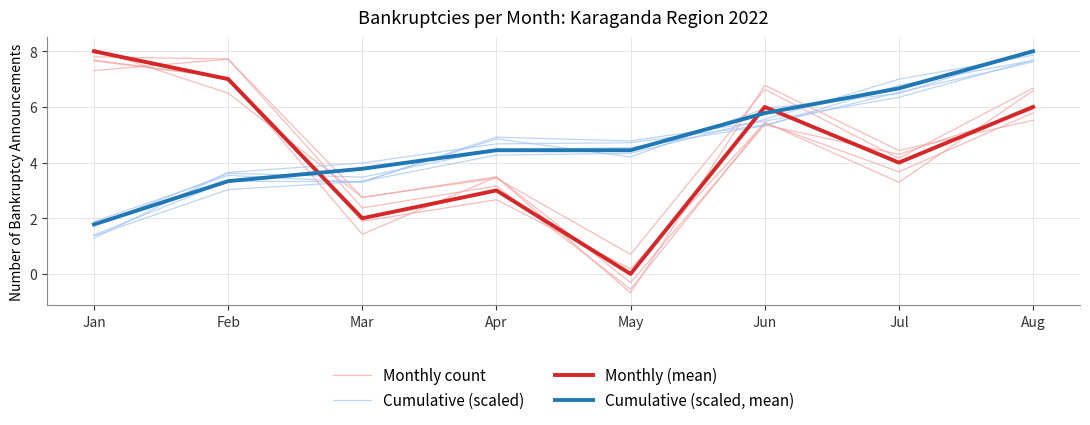

What is the lowest value of the Cumulative (scaled, mean) series?

1.8